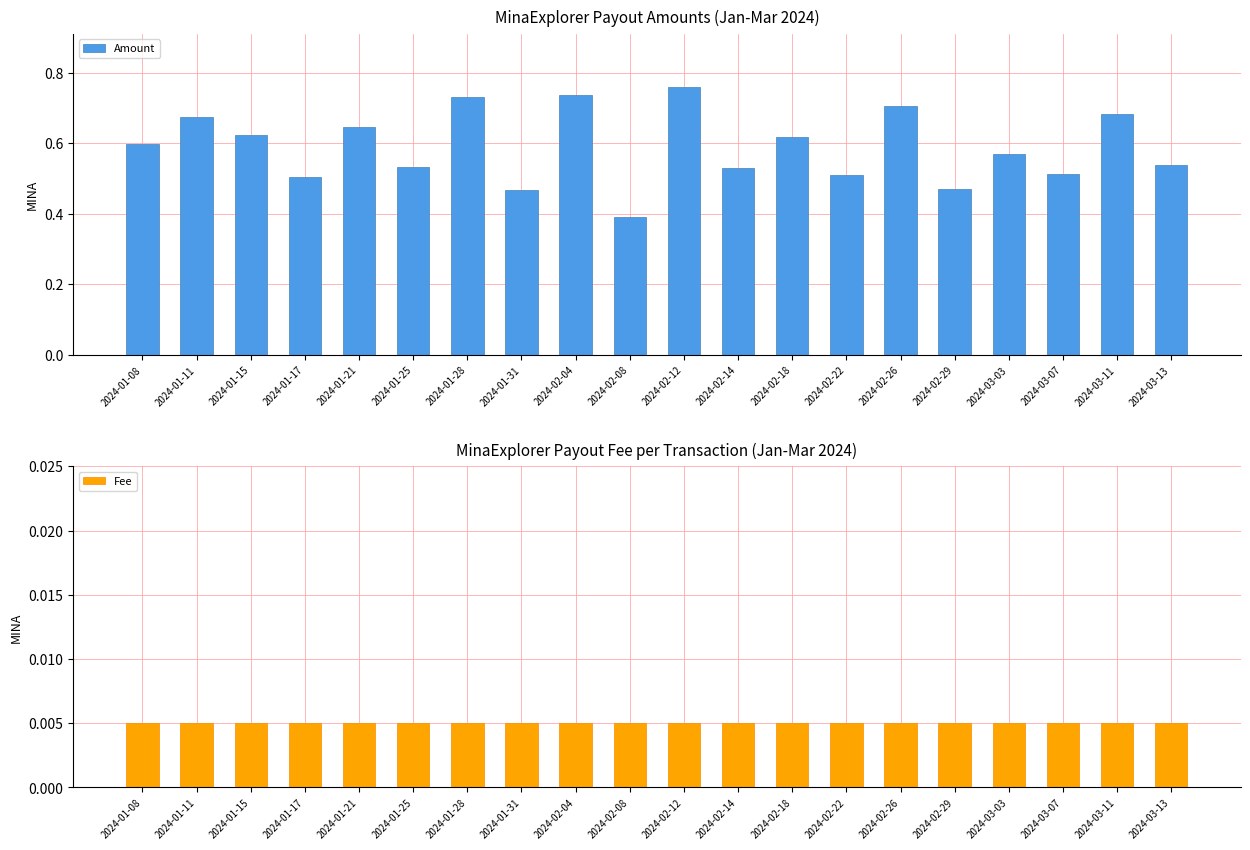

Which series changed the most between 2024-02-04 and 2024-02-12?

Amount